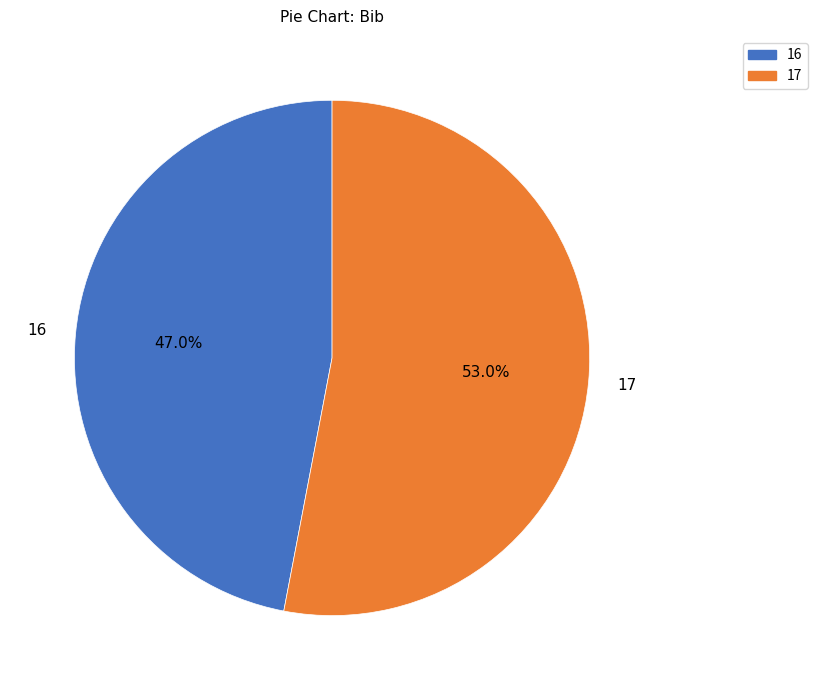

Which has a higher value, 17 or 16?

17